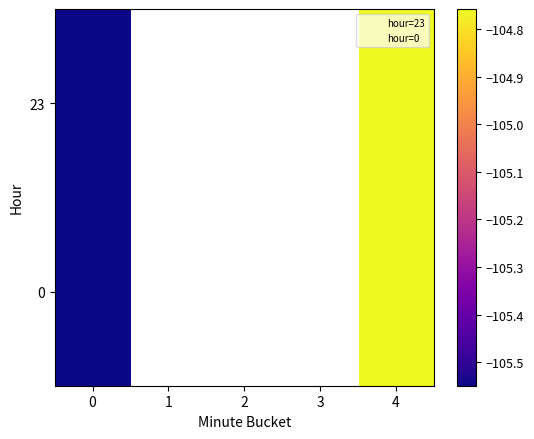

What is the highest value of the 0 series?

-104.8